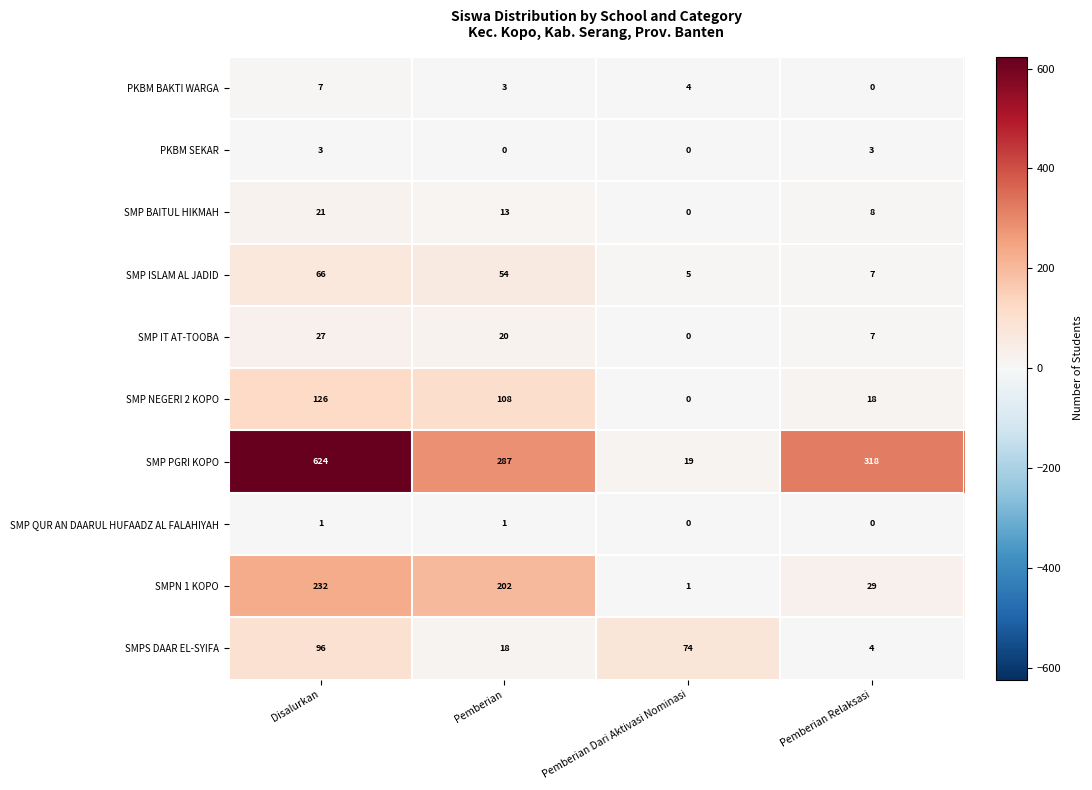

List the series in order of their peak value, highest first.

SMP PGRI KOPO, SMPN 1 KOPO, SMP NEGERI 2 KOPO, SMPS DAAR EL-SYIFA, SMP ISLAM AL JADID, SMP IT AT-TOOBA, SMP BAITUL HIKMAH, PKBM BAKTI WARGA, PKBM SEKAR, SMP QUR AN DAARUL HUFAADZ AL FALAHIYAH